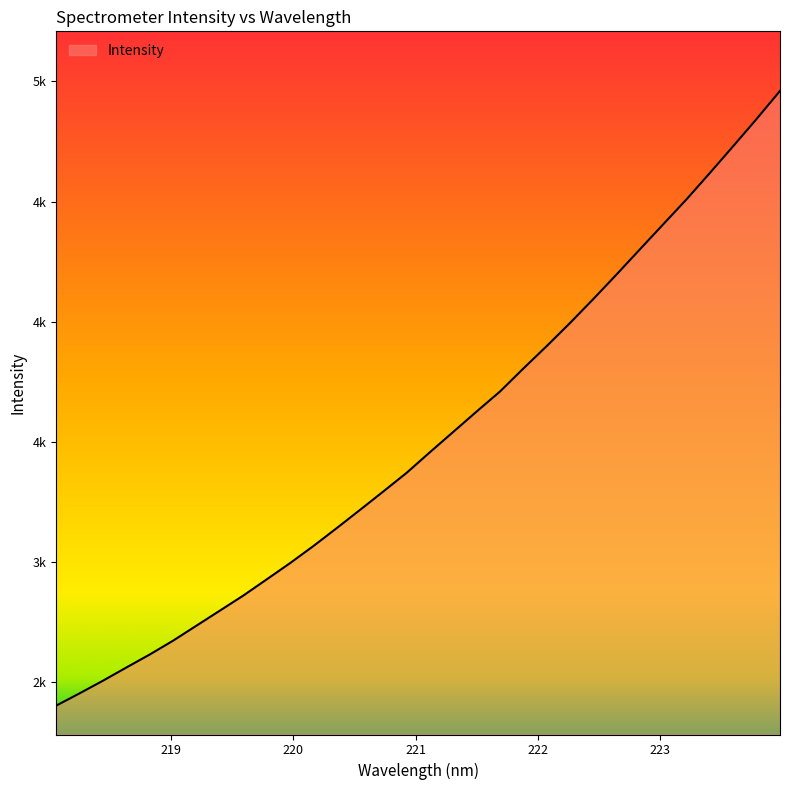

Does the chart have visible grid lines?

No